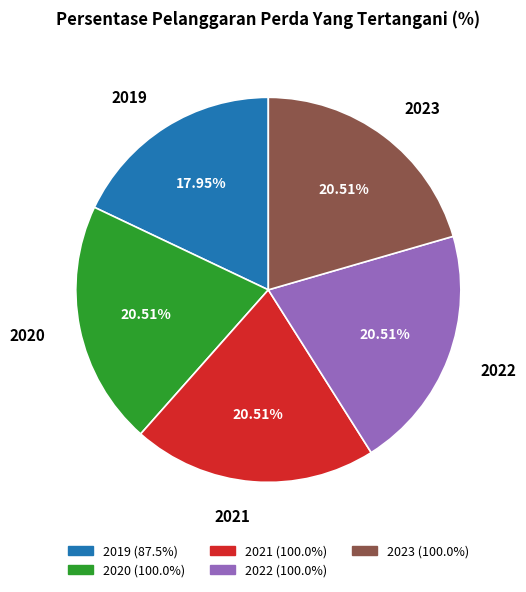

To the nearest percent, what portion does 2022 represent?

21%